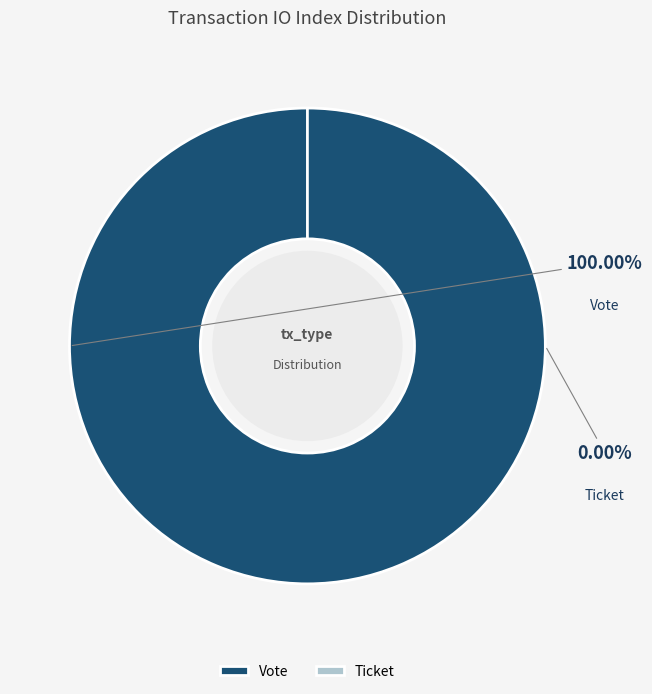

Is it true that Ticket is 0% of the pie?

True